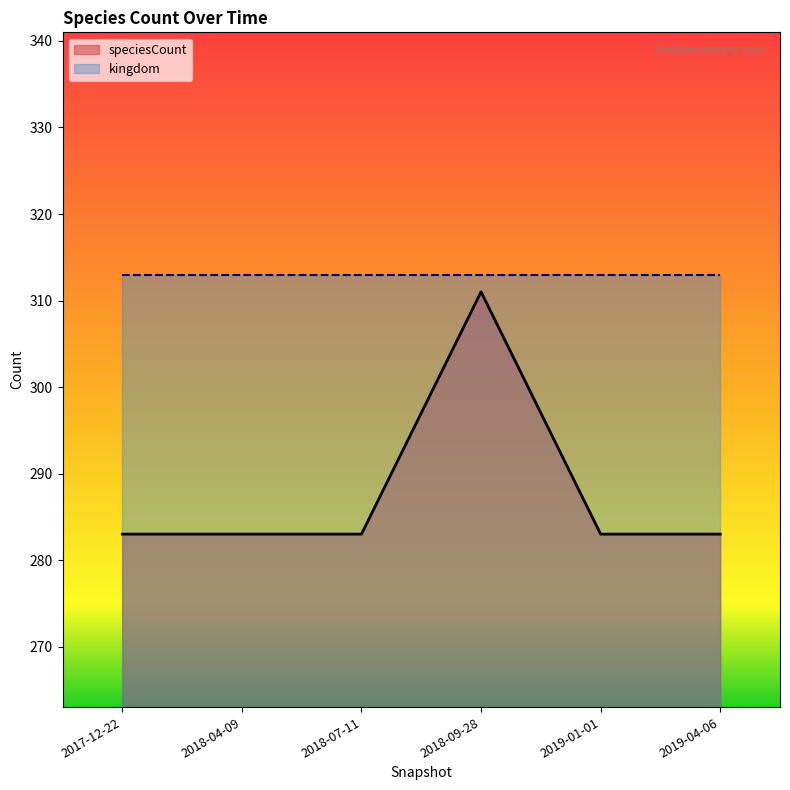

Rank the categories by value from lowest to highest.

2017-12-22, 2018-04-09, 2018-07-11, 2019-01-01, 2019-04-06, 2018-09-28